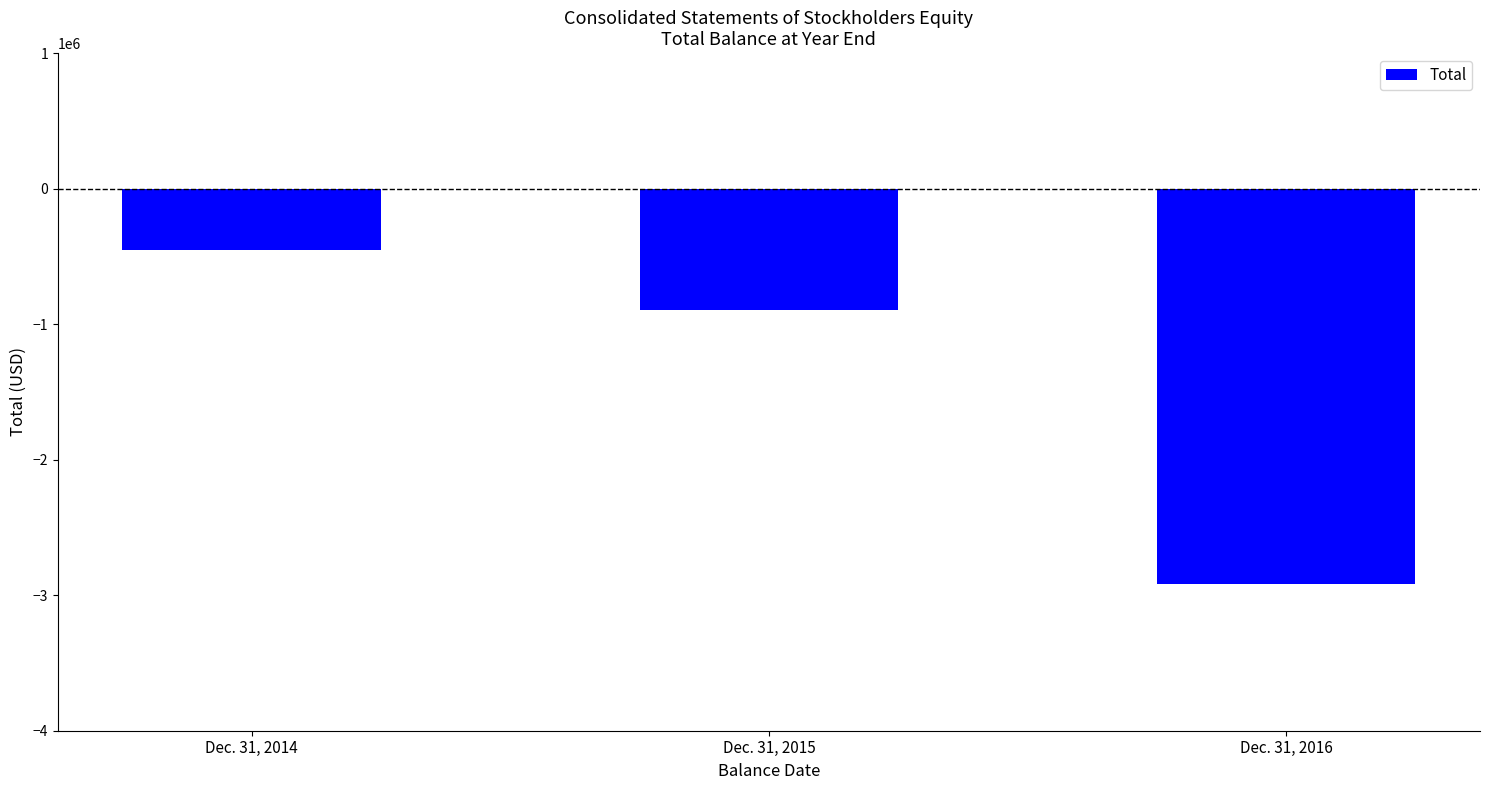

At which label does the data first exceed -892204?

Dec. 31, 2014